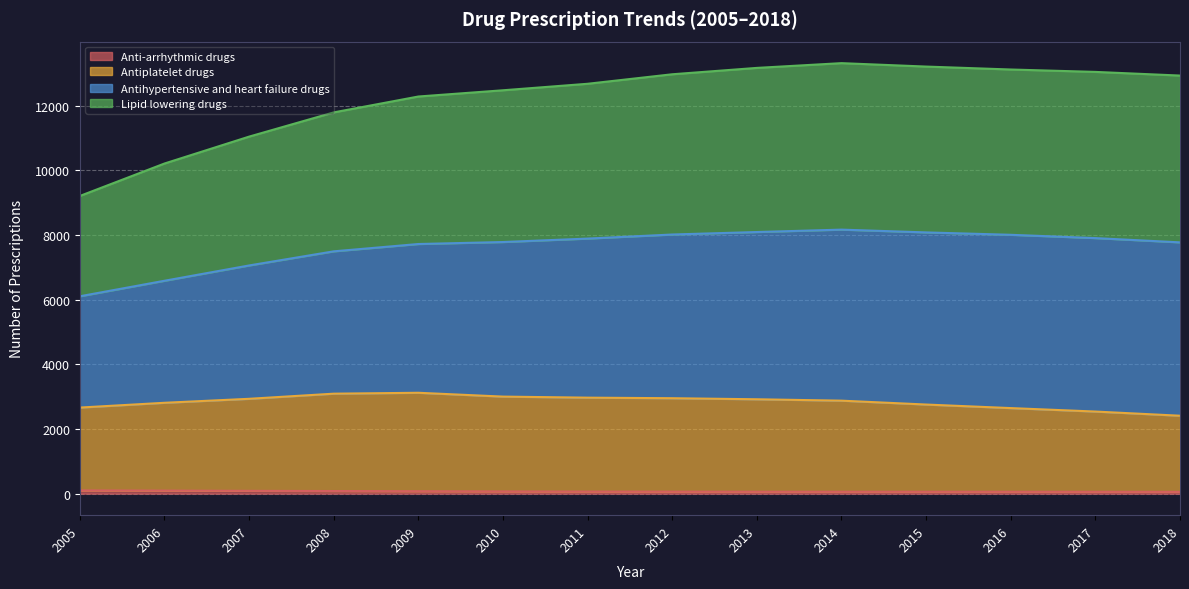

True or false: Lipid lowering drugs has more than 2 interior local peaks.

False